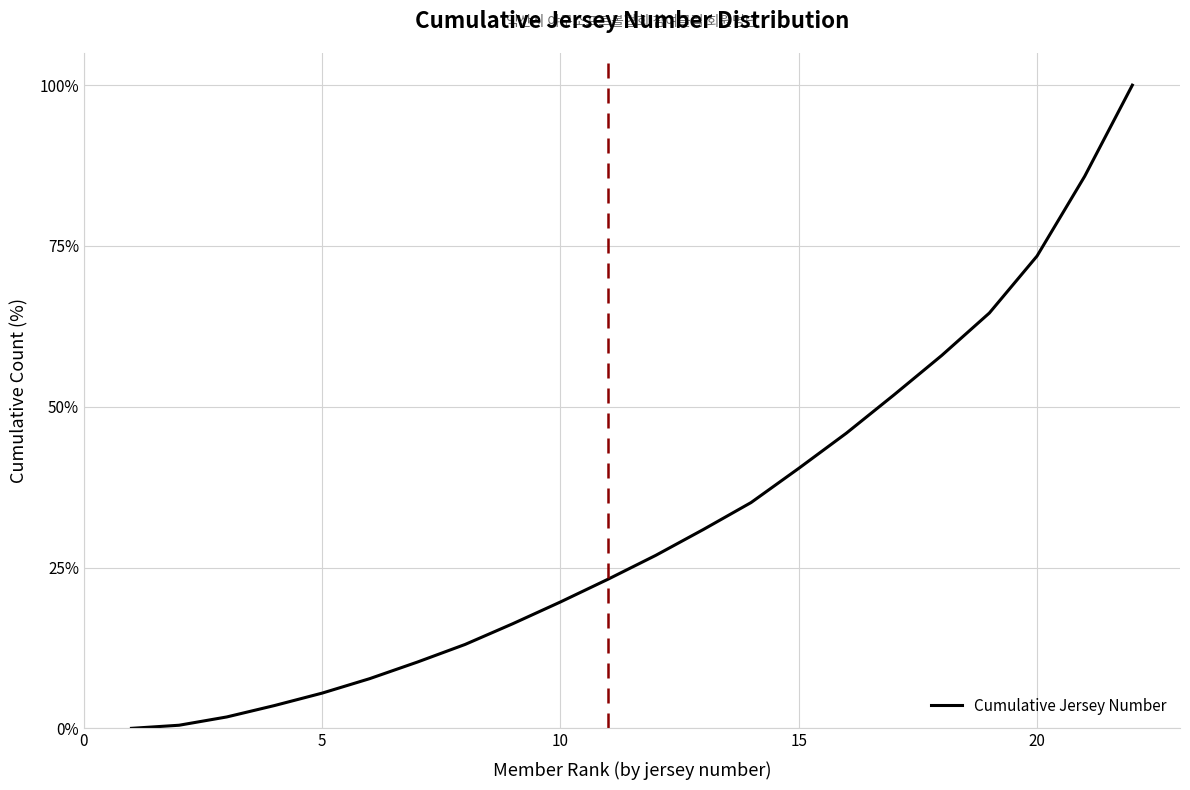

What is the greatest value displayed?

100.0